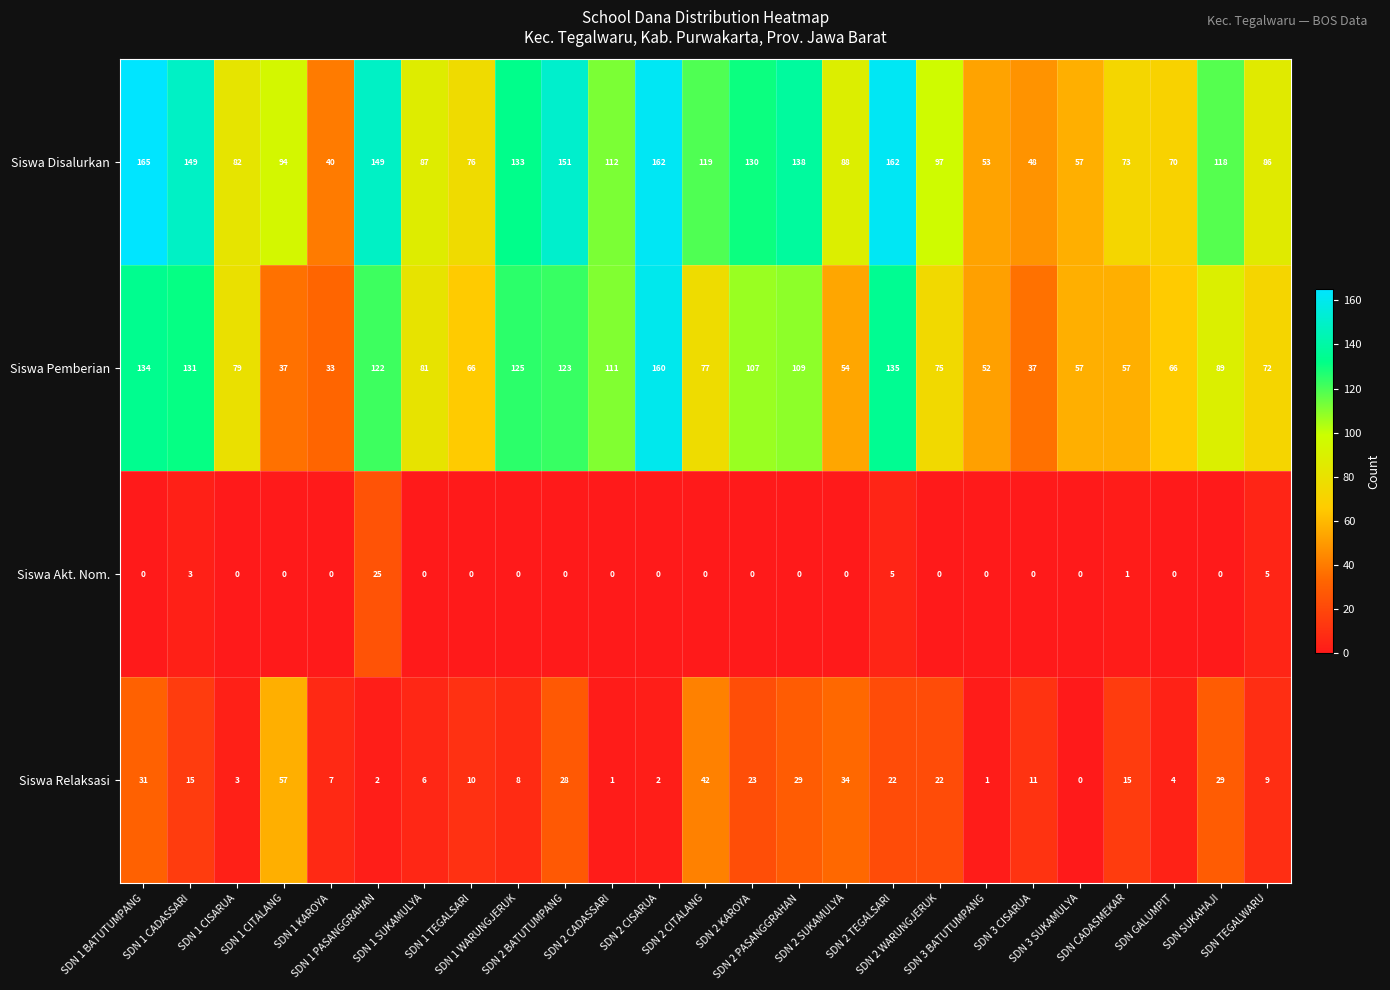

How many series are shown in this chart?

4